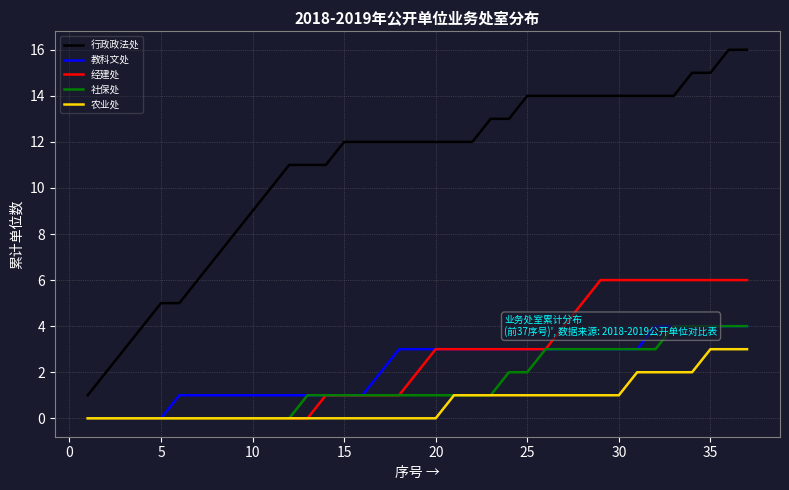

True or false: 农业处 and 行政政法处 intersect in this chart.

False